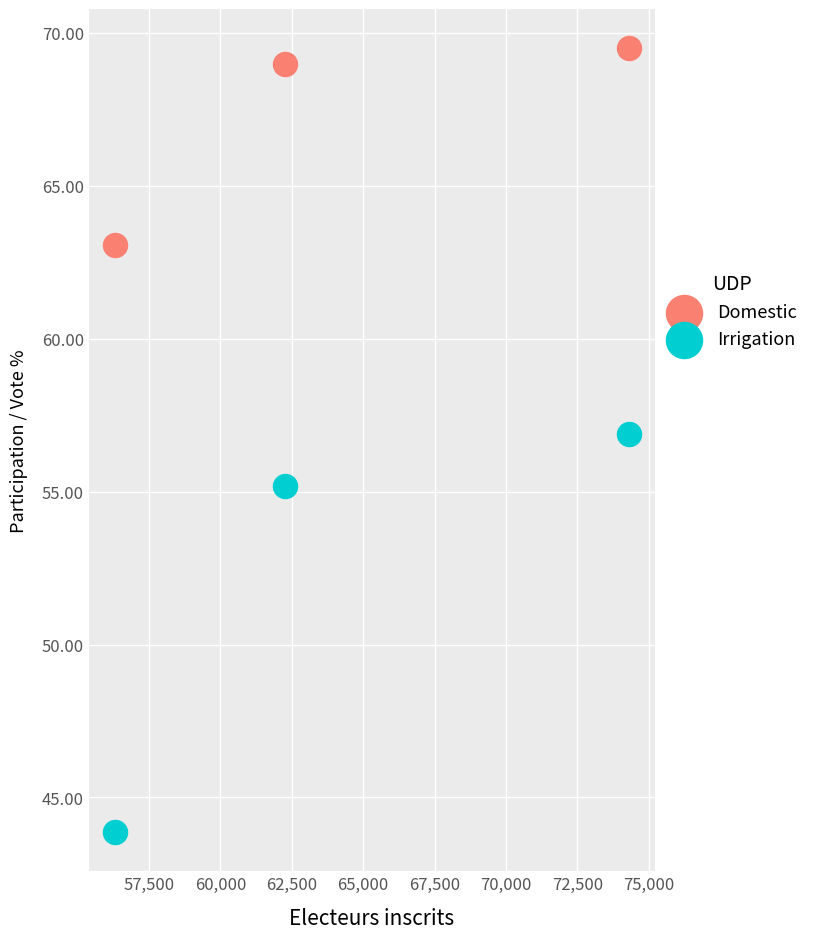

What is the X range (max minus min) for the scatter plot?

18014.0